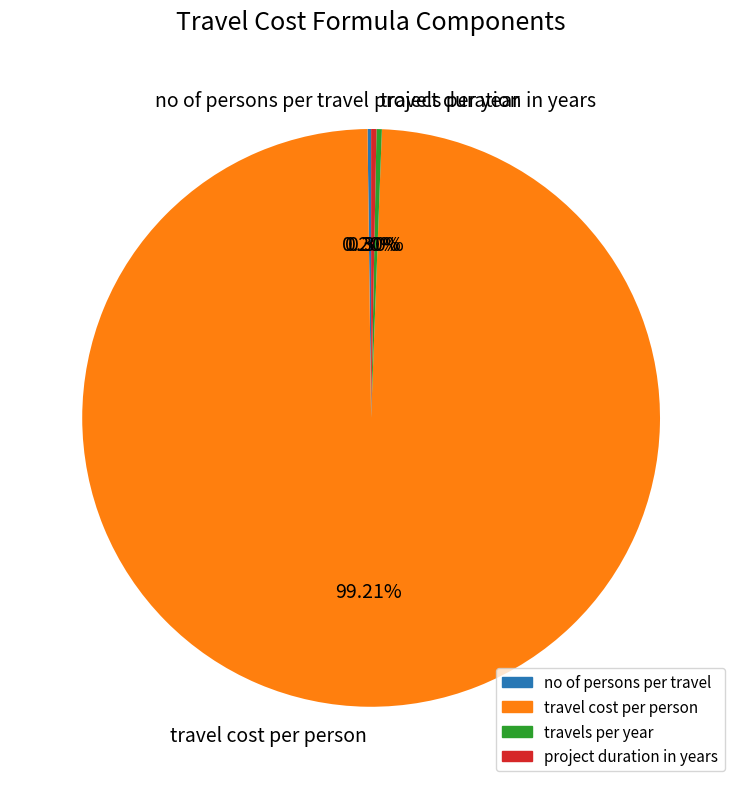

Is there any slice that represents more than half of the pie?

Yes